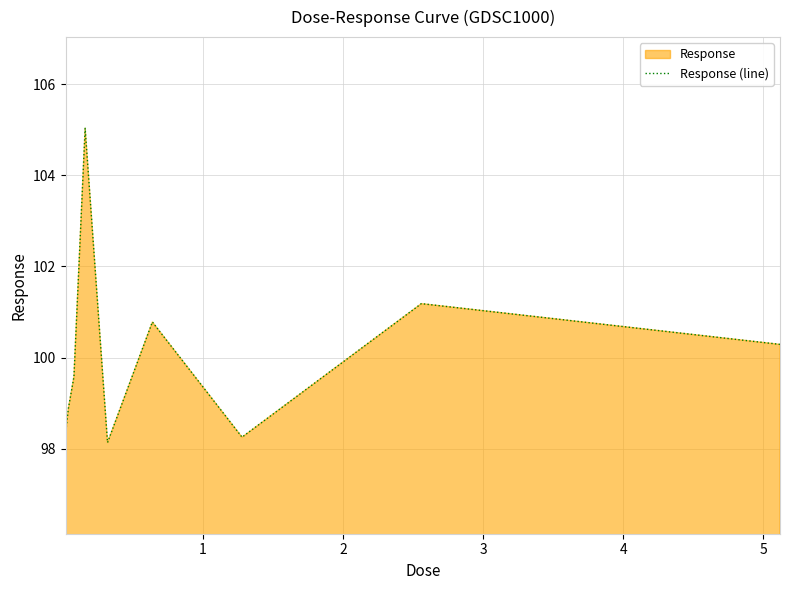

True or false: the data has more than 1 interior local peaks.

True